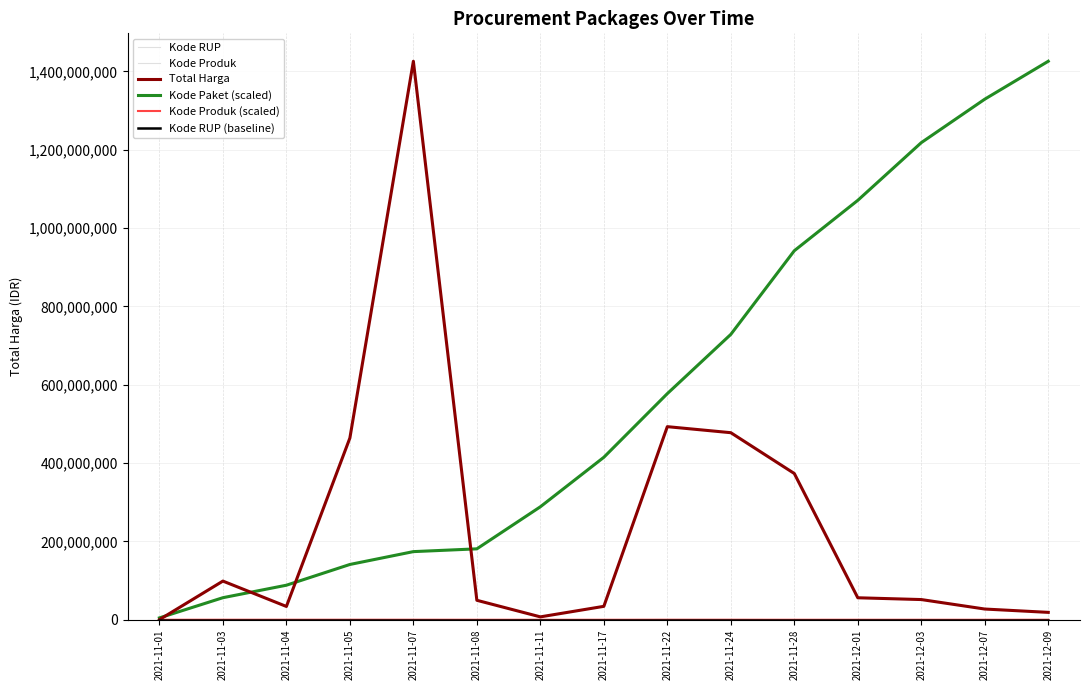

What is the label of the 7th point from the left?

2021-11-11